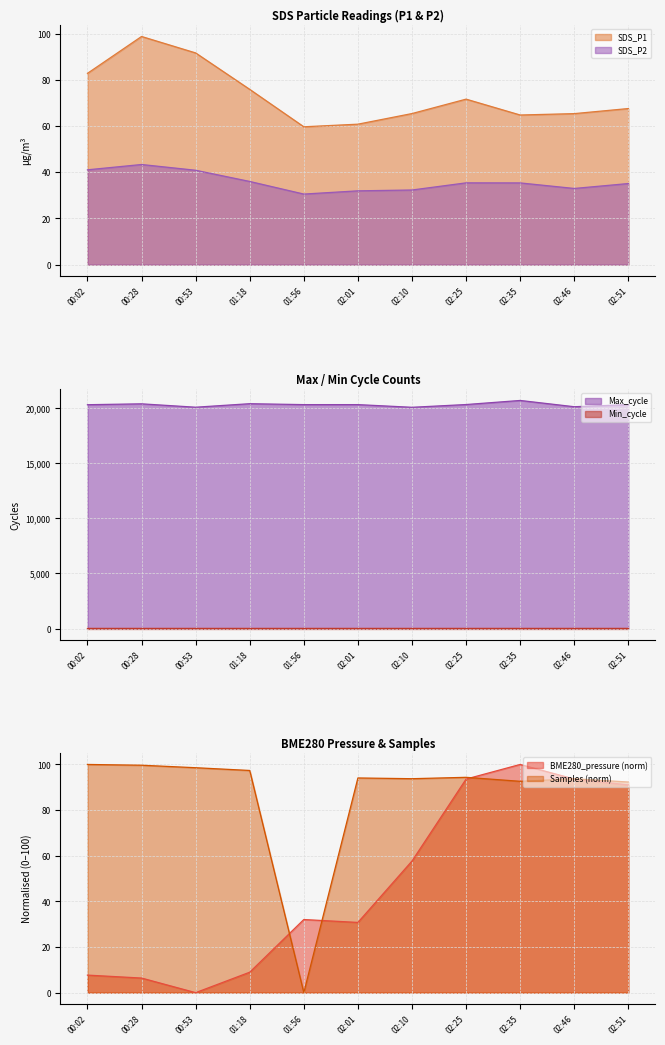

Which series has the largest range (max minus min)?

Max_cycle